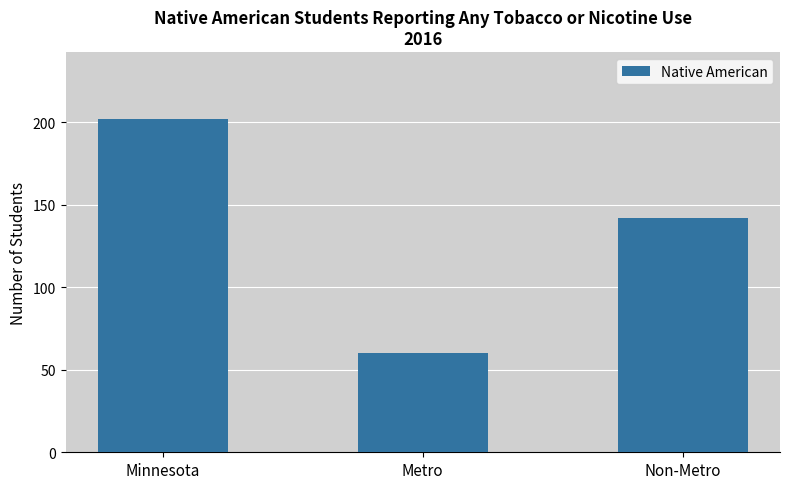

Count the number of categories in the chart.

3